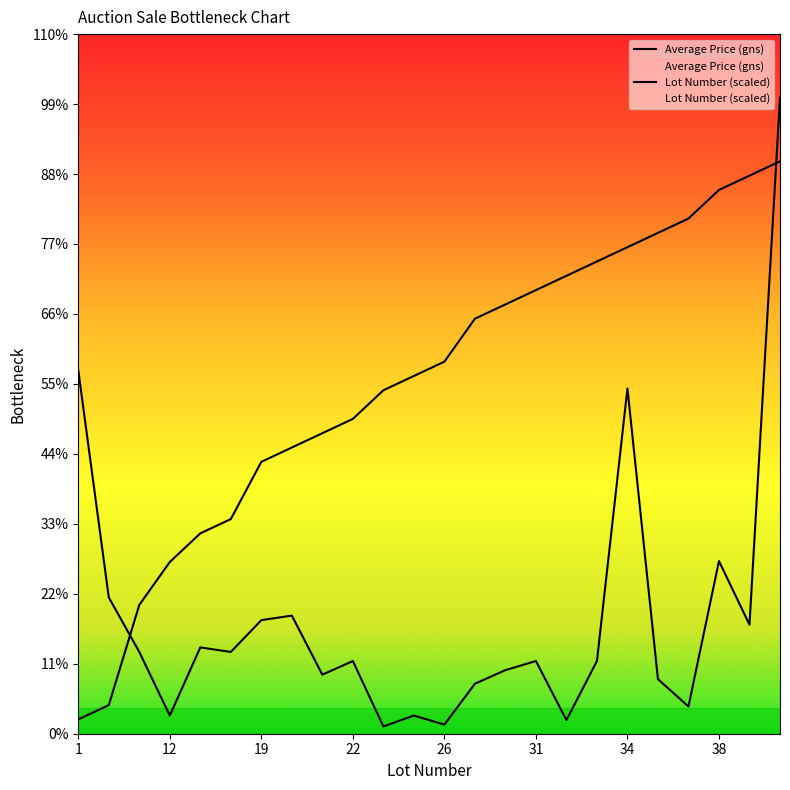

How many lines are shown in the chart?

2